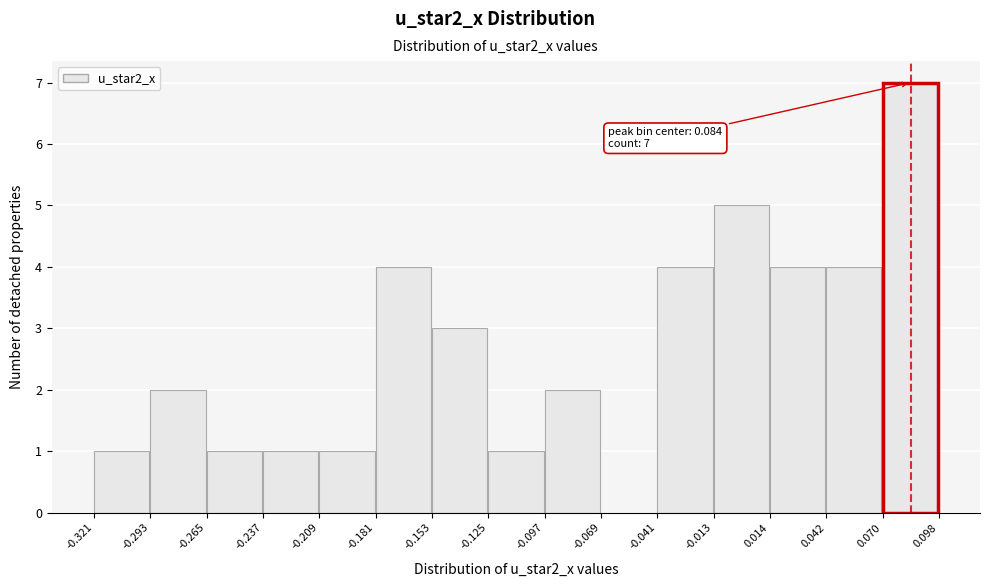

Over which range of the x-axis is the bar tallest?

0.070 to 0.098